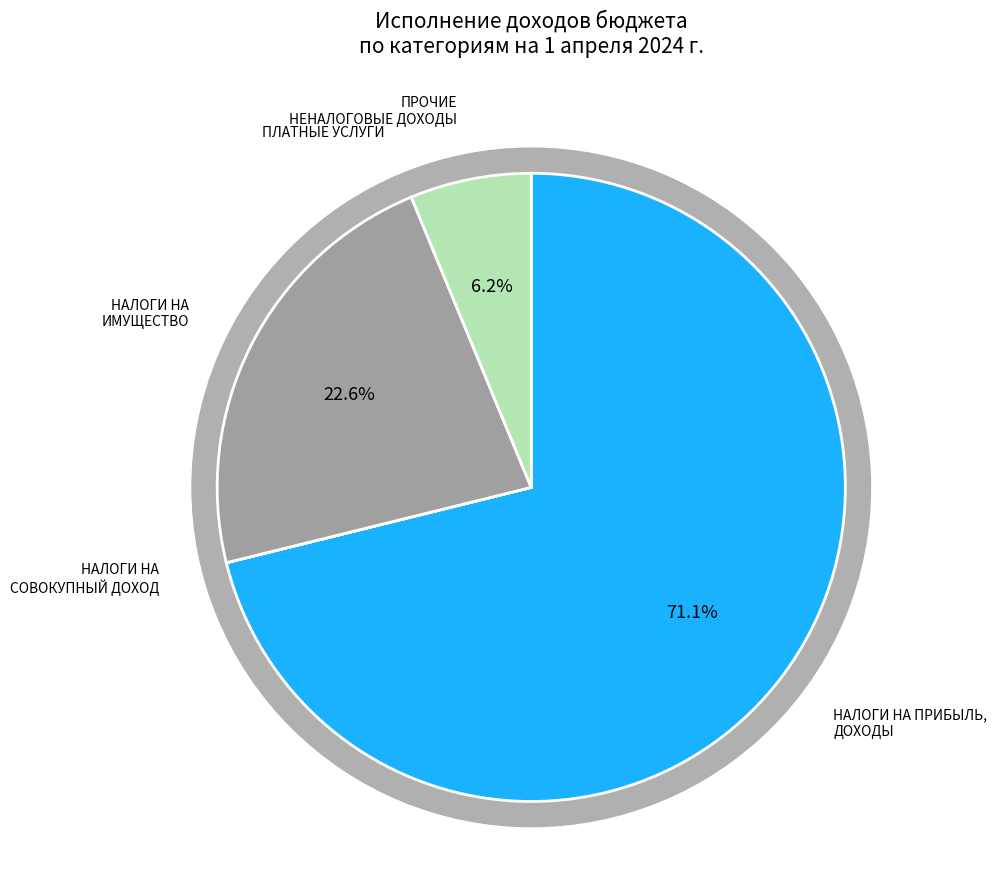

To the nearest percent, what is the difference between the ДОХОДЫ ОТ ОКАЗАНИЯ ПЛАТНЫХ УСЛУГ and НАЛОГИ НА ИМУЩЕСТВО slice percentages?

23%